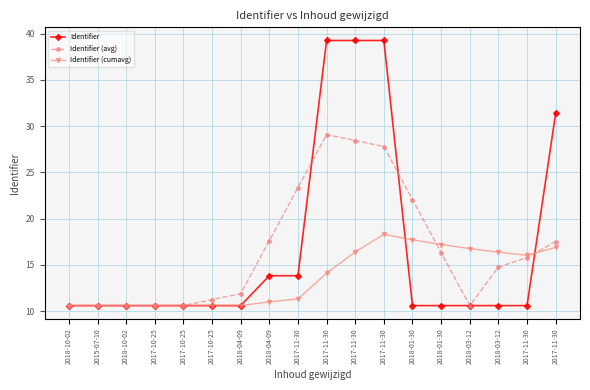

Where does the Identifier (cumavg) series first go above 14?

2017-11-30